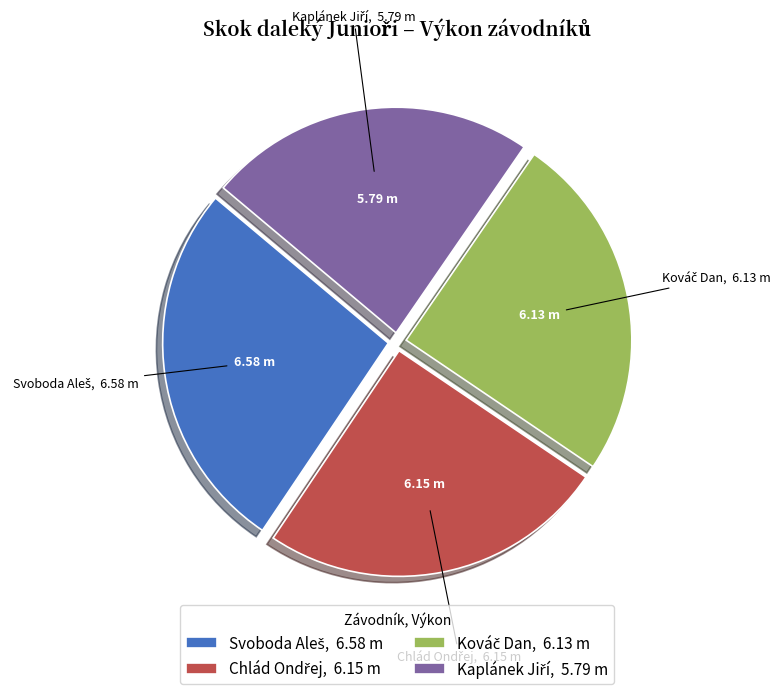

Does any single category account for the majority?

No